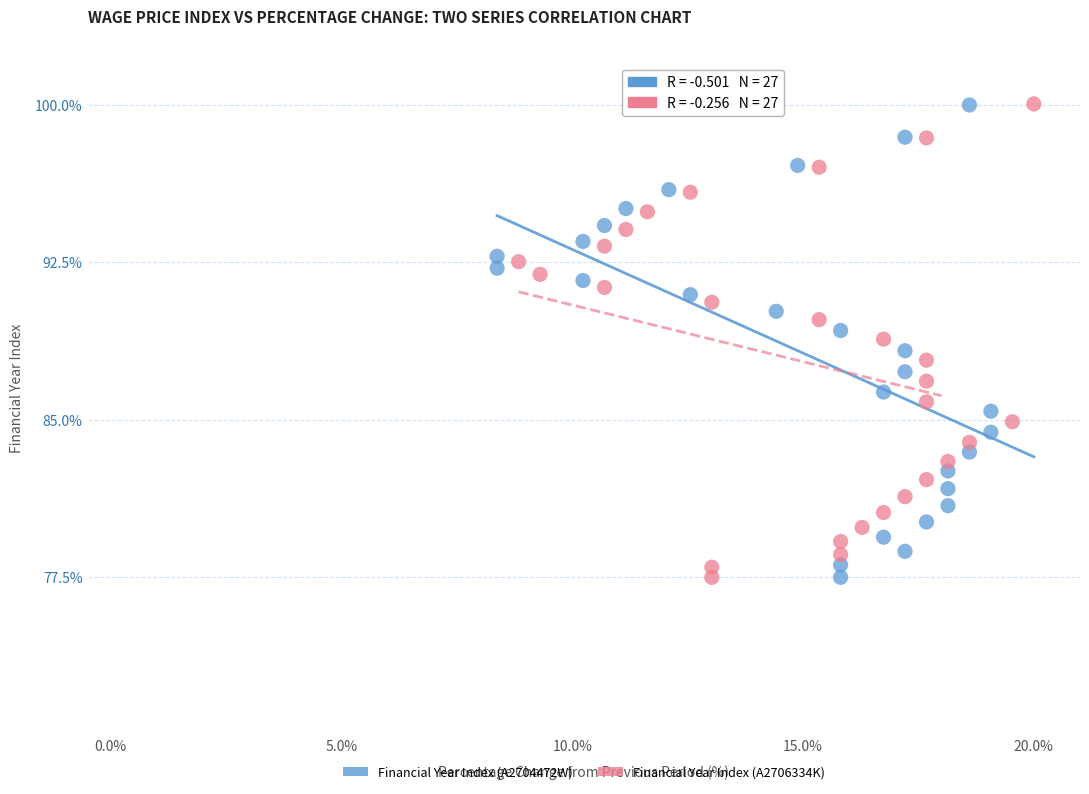

Which series has the largest Y range (max minus min)?

Financial Year Index (A2706334K)